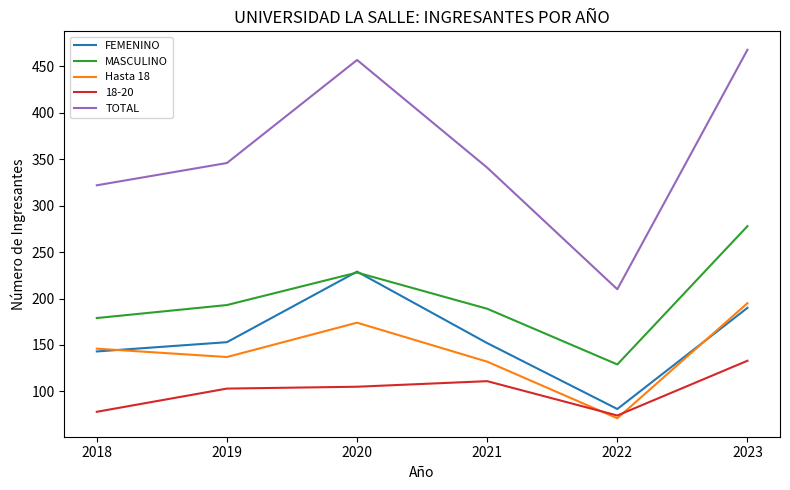

The TOTAL series shows 204 at 2021. True or false?

False